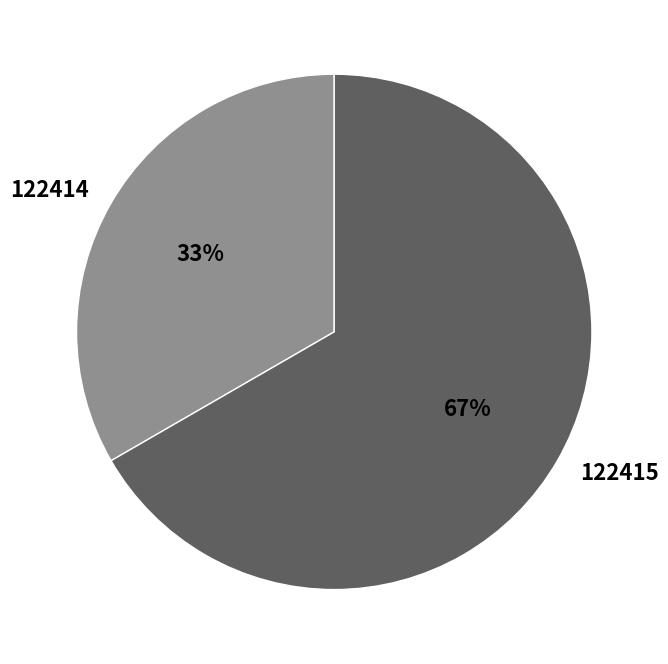

Approximately how many times larger is the value at 122415 compared to 122414?

2.0